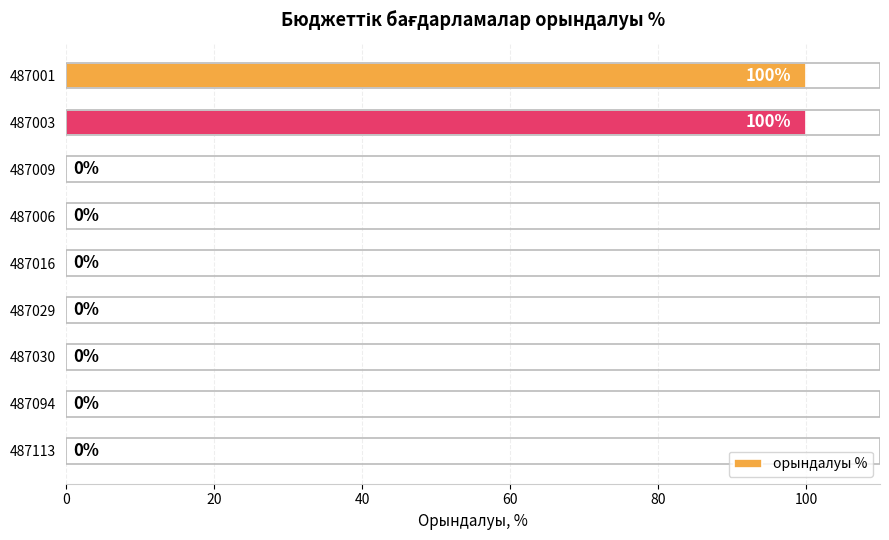

Is it true that the value at 487113 is -48?

False